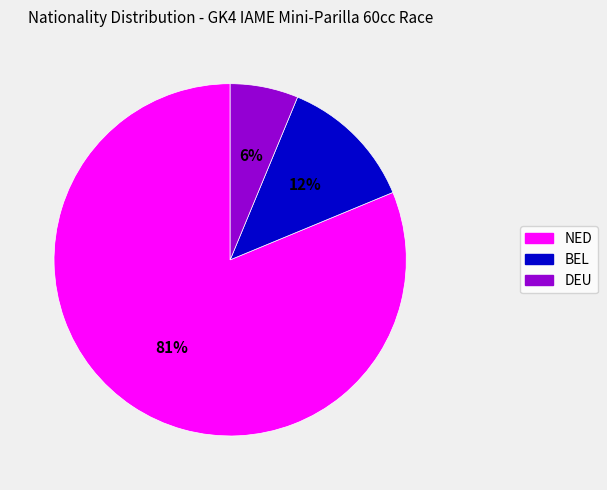

Rank the categories by value from lowest to highest.

DEU, BEL, NED